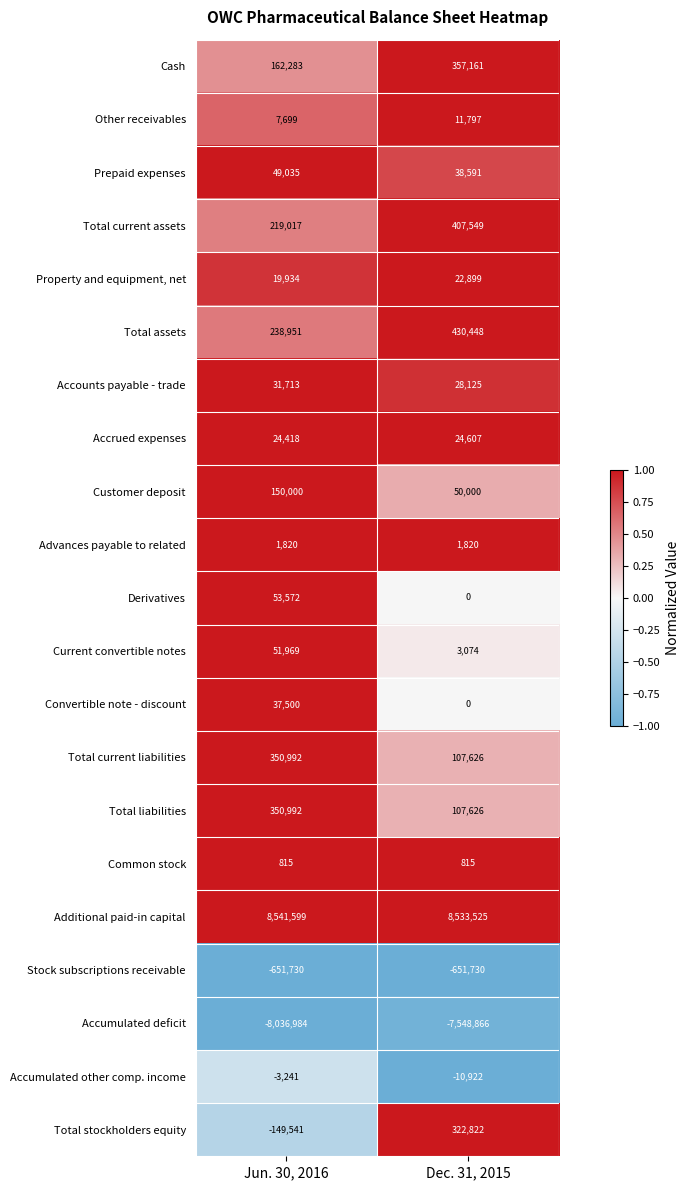

The Derivatives series shows 29411 at Dec. 31, 2015. True or false?

False